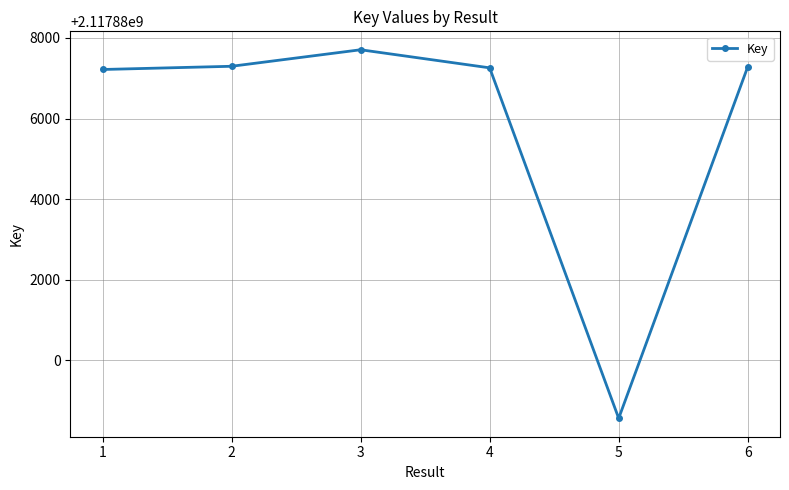

Read the value at 5.

2117878558